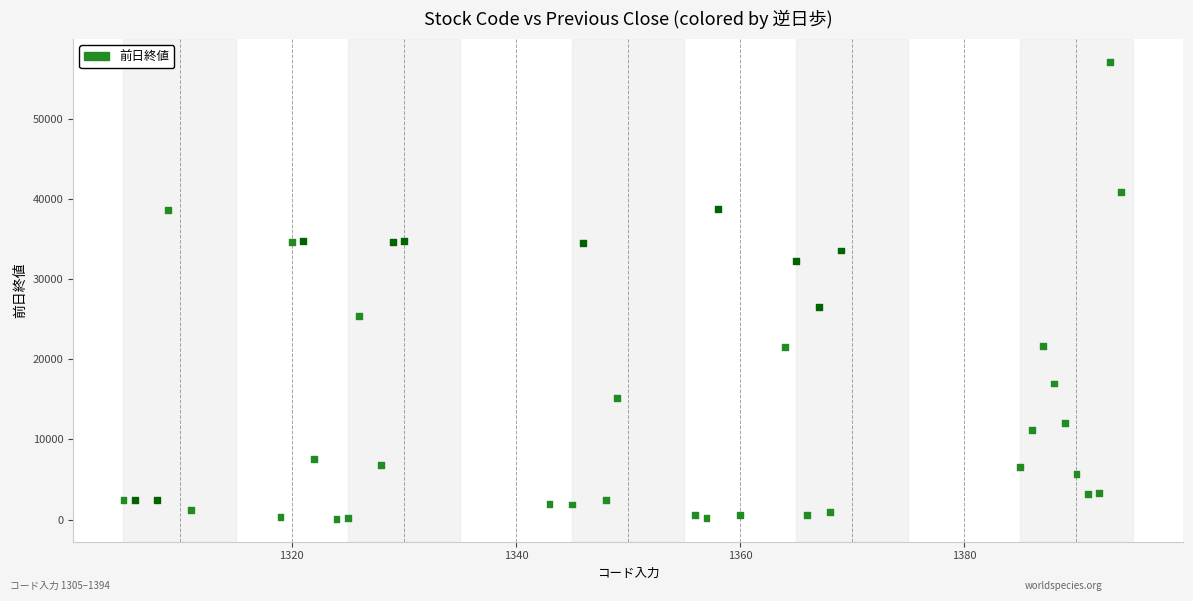

What Y value in the scatter plot is closest to 28614?

26515.0